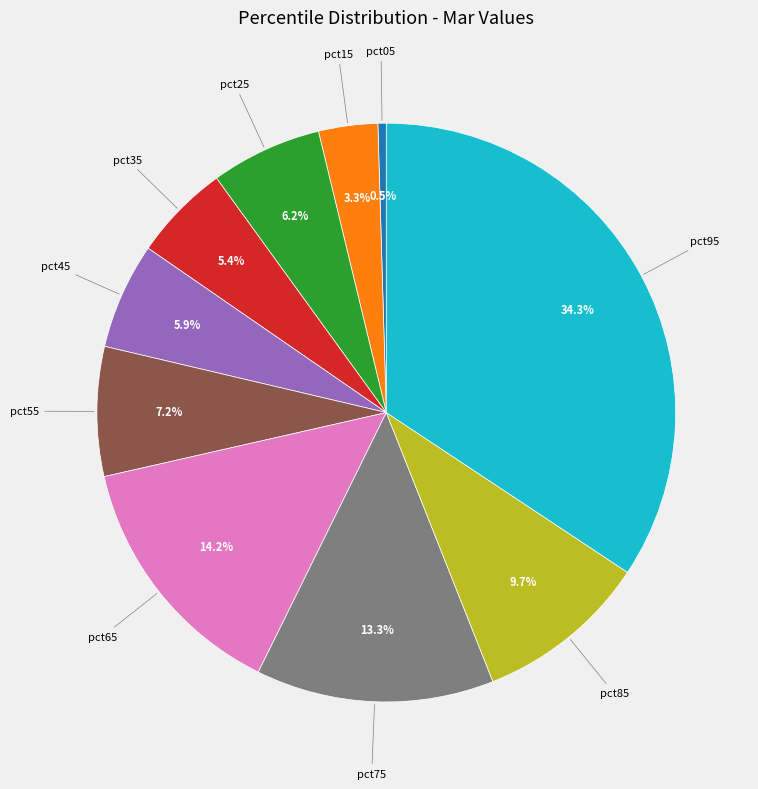

The pct75 slice represents 13% of the pie. True or false?

True